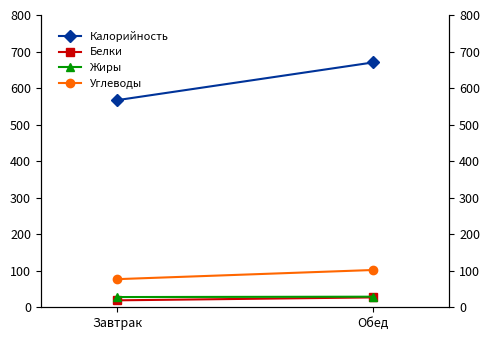

Reading left to right, list all the values displayed in this chart.

Калорийность: 567	670
Белки: 19	27
Жиры: 28	29
Углеводы: 77	102